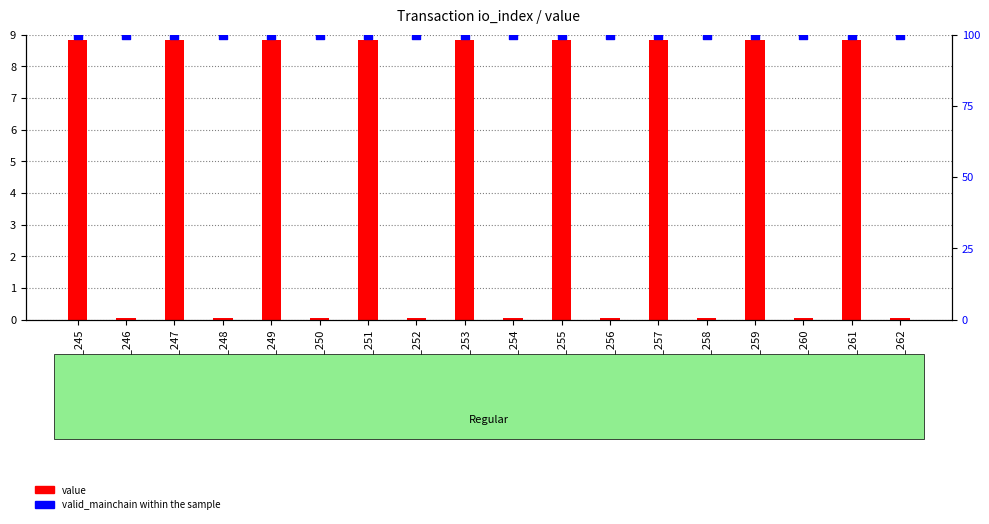

At how many categories does at least one series exceed 5?

18